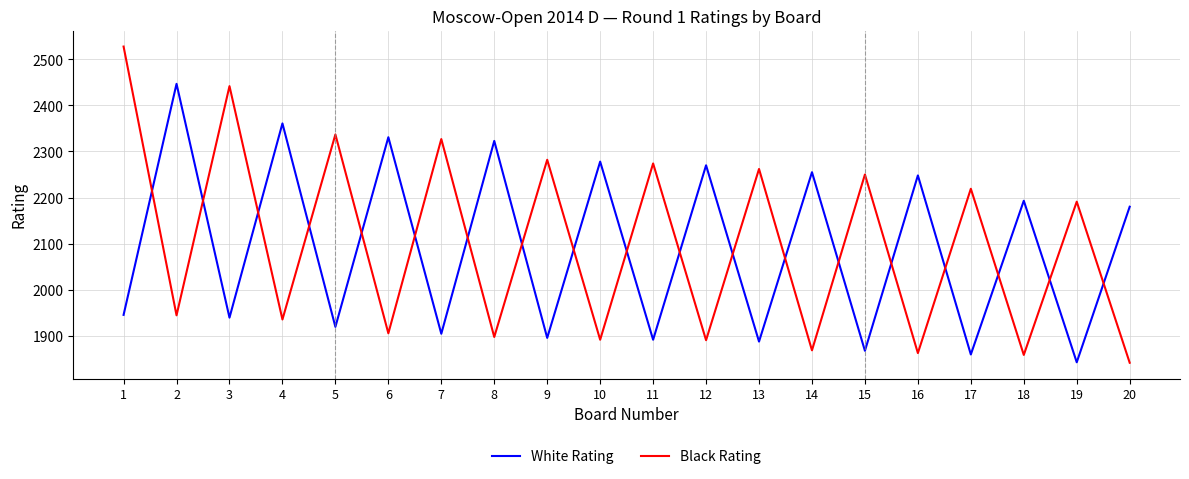

What is the difference between the maximum and minimum values in the Black Rating series?

687